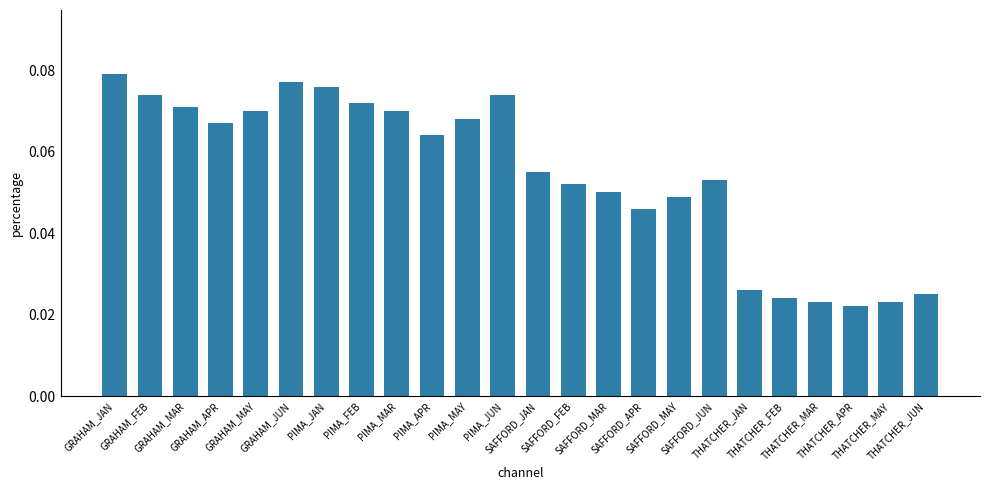

Are the bars horizontal?

No